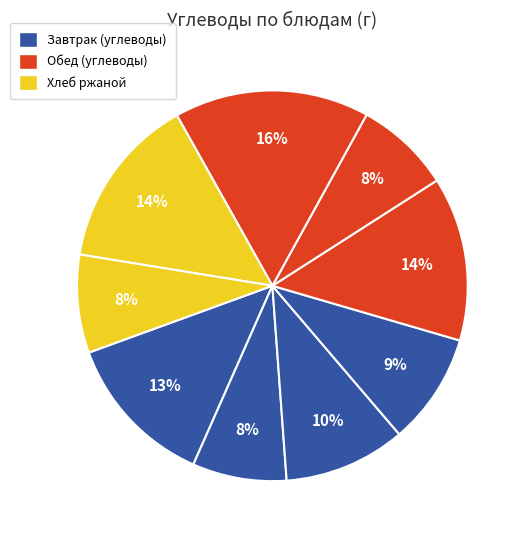

How many slices are in this pie chart?

9